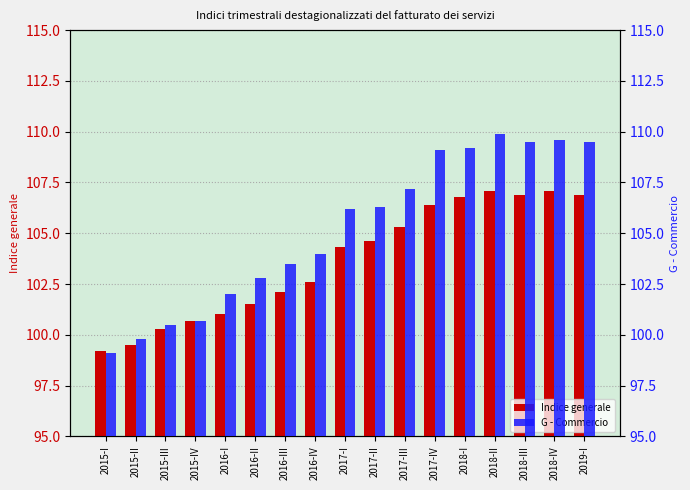

What is the minimum value for Indice generale?

99.2